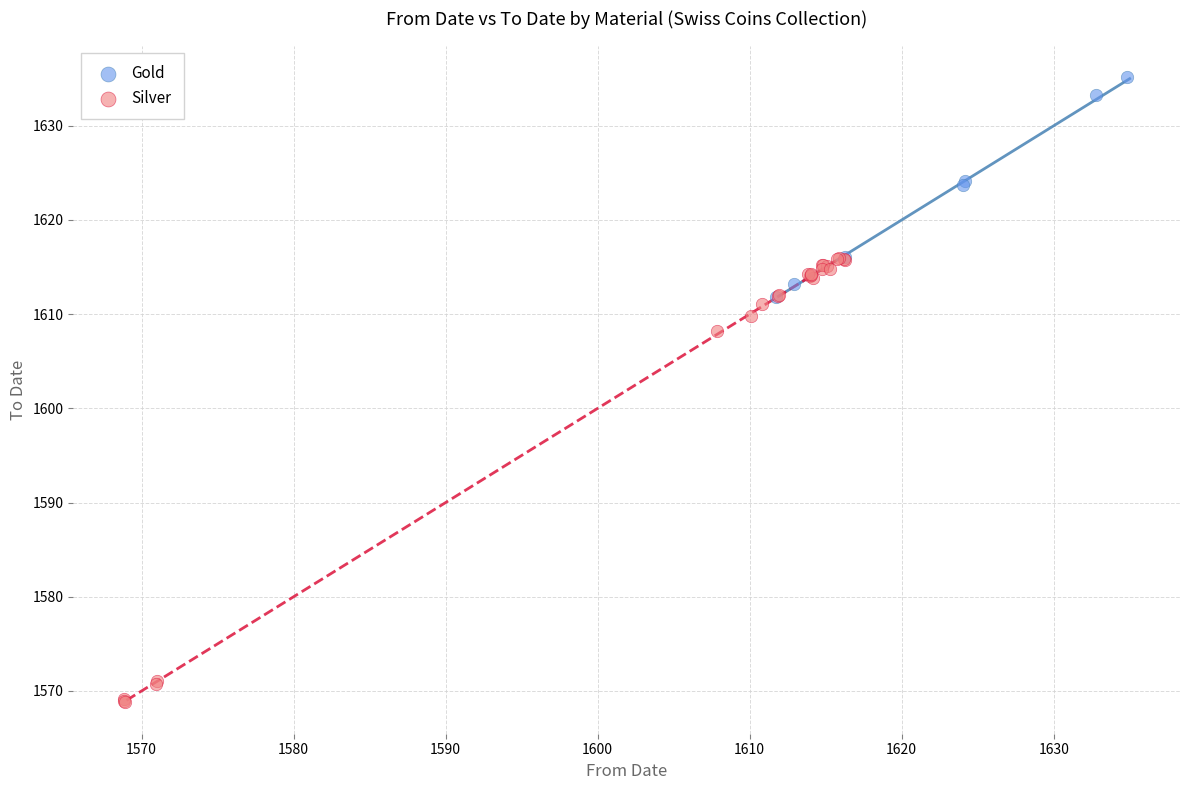

Which series reaches the minimum Y coordinate?

Silver